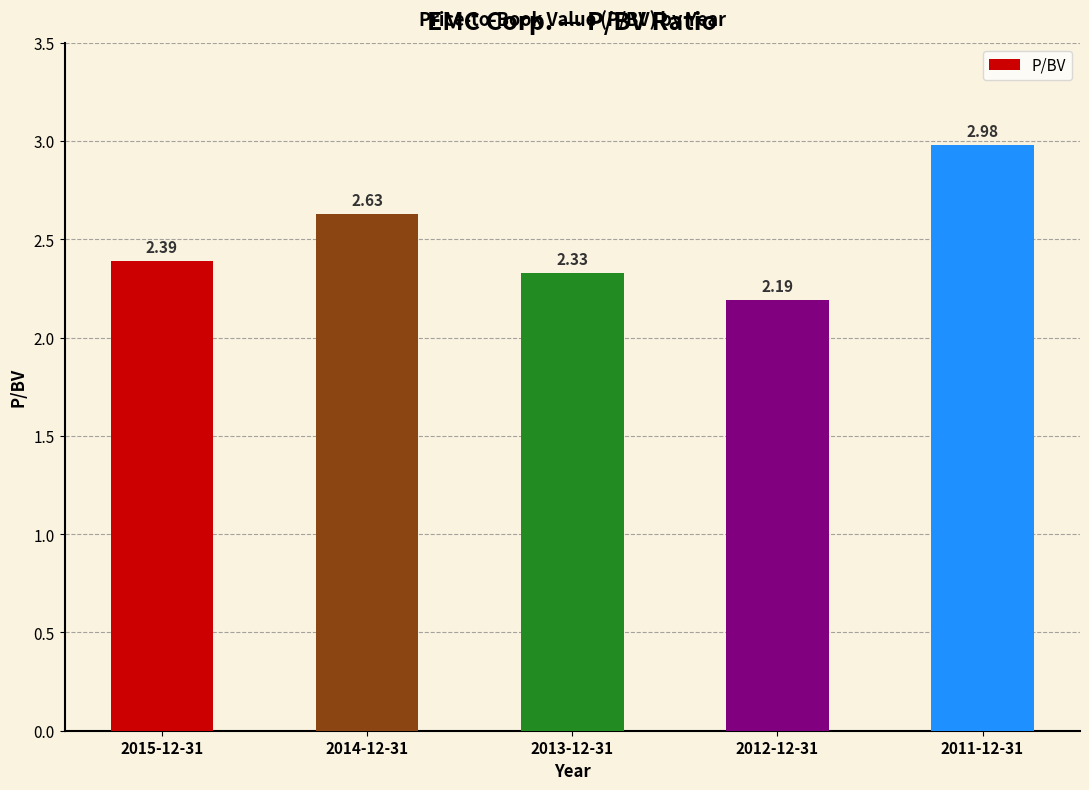

How many bars are there in total?

5